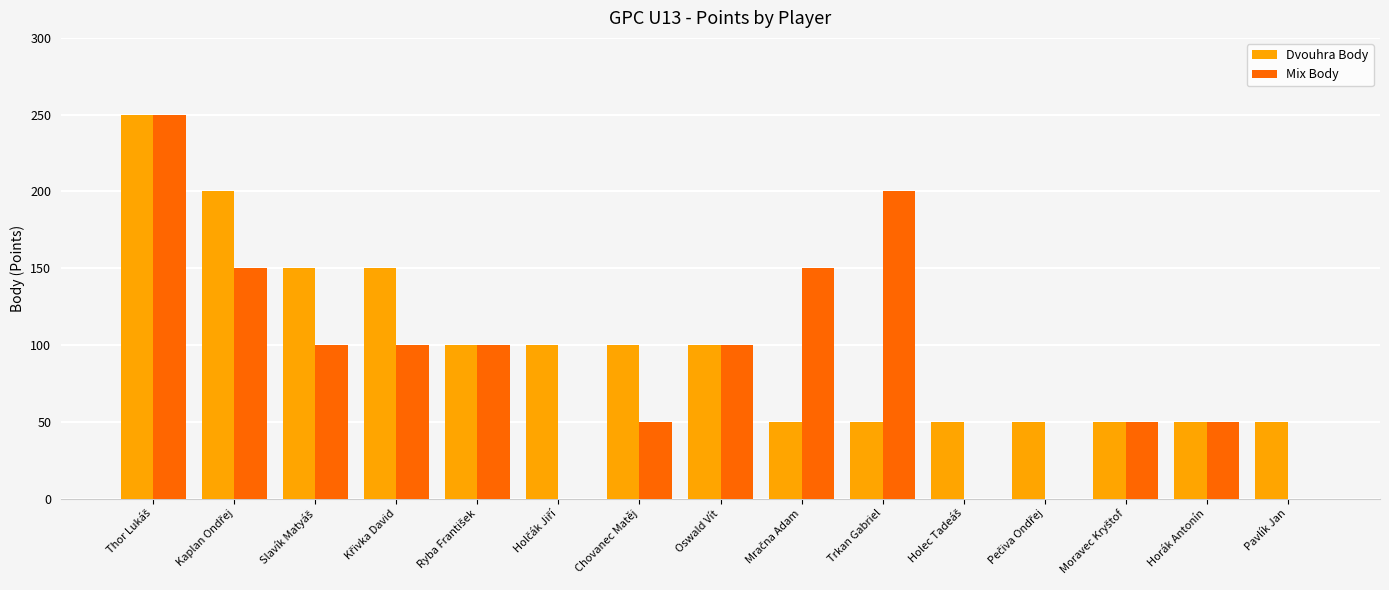

What are all the series names shown in the legend?

Dvouhra Body, Mix Body